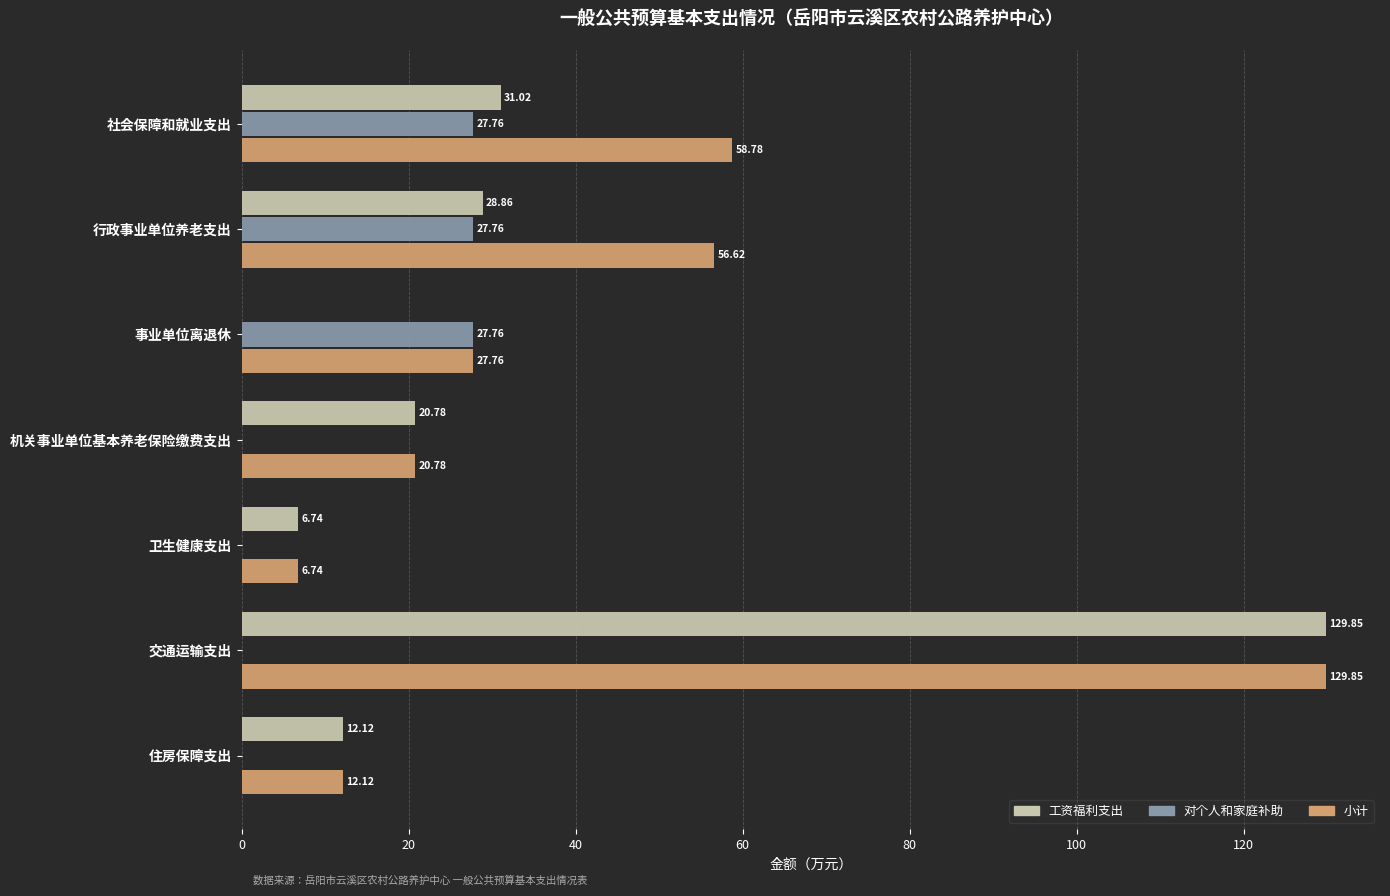

At which label does 小计 reach its peak?

交通运输支出